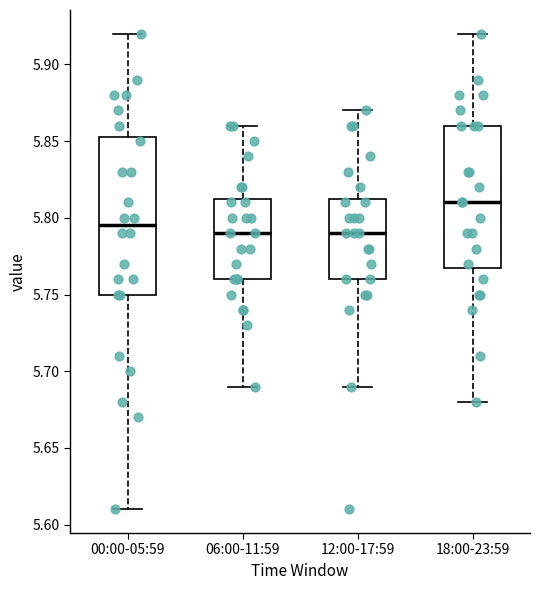

Reading left to right, transcribe this box plot: for each box, give where its median line is, the range the box spans, and where its two whiskers end, as read against the y-axis. The values are not printed on the chart, so give them approximately, as read against the axis.

00:00-05:59: median 5.795, box 5.750 to 5.855, whiskers 5.610 to 5.920
06:00-11:59: median 5.790, box 5.760 to 5.815, whiskers 5.690 to 5.860
12:00-17:59: median 5.790, box 5.760 to 5.815, whiskers 5.690 to 5.870
18:00-23:59: median 5.810, box 5.770 to 5.860, whiskers 5.680 to 5.920